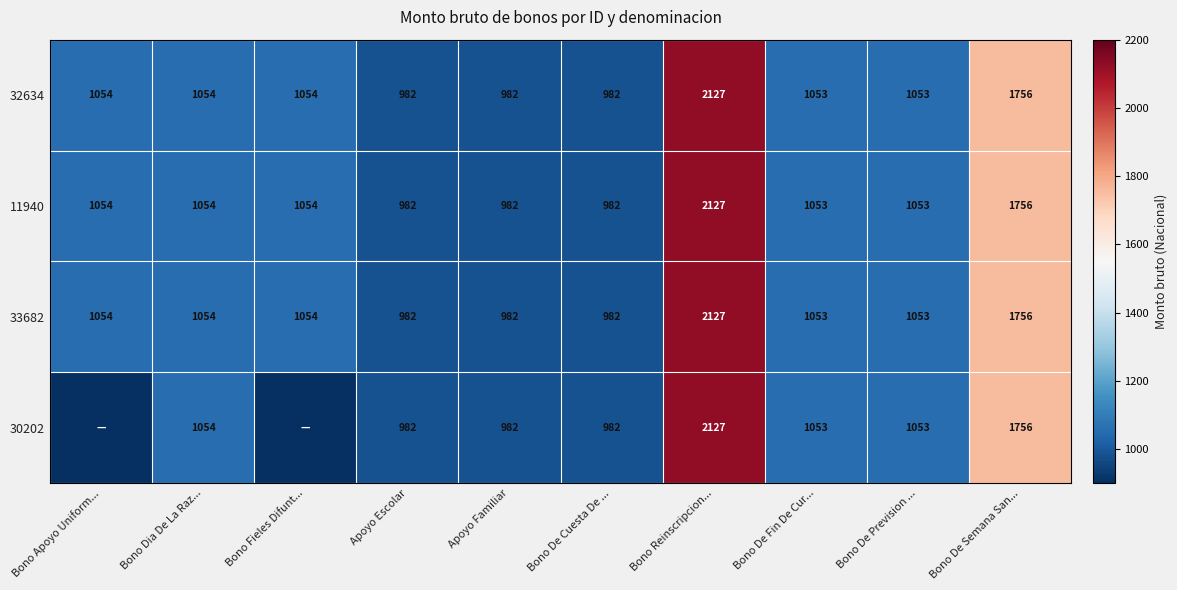

The 32634 series shows 3109.7 at Bono De Semana San.... True or false?

False